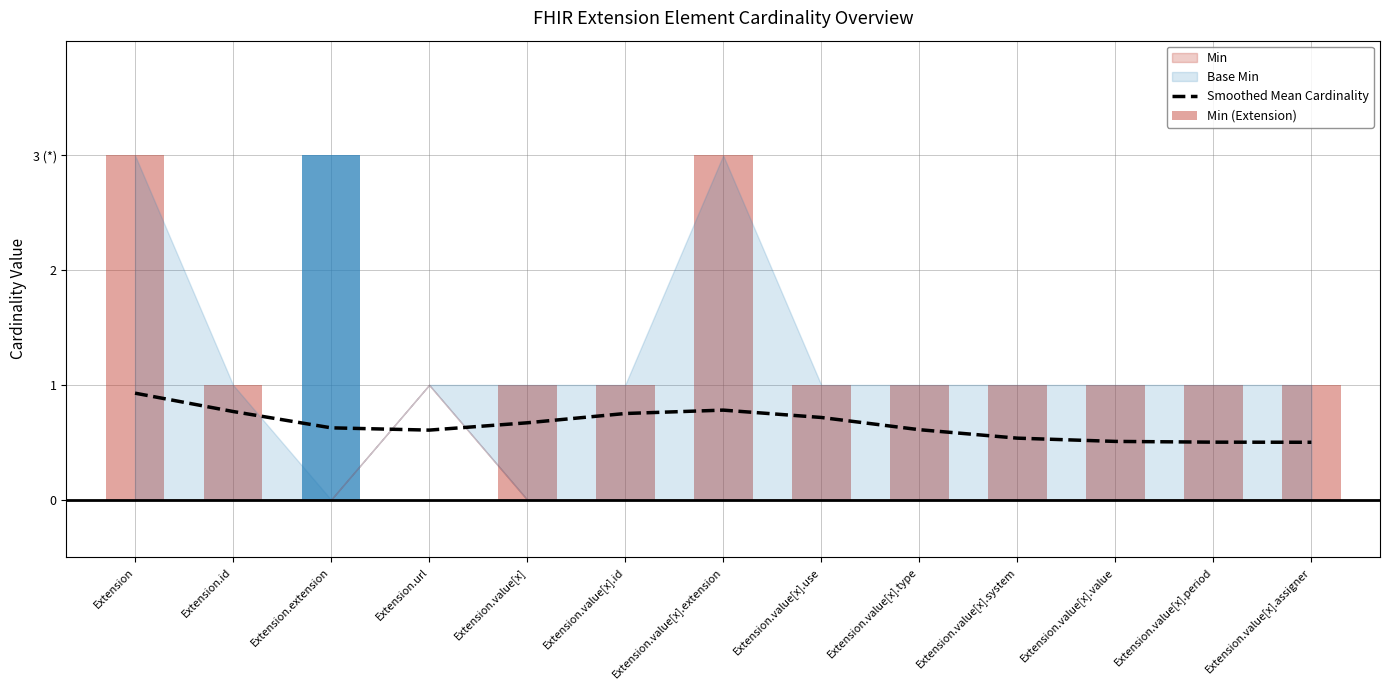

What is the label of the 13th bar from the left?

Extension.value[x].assigner